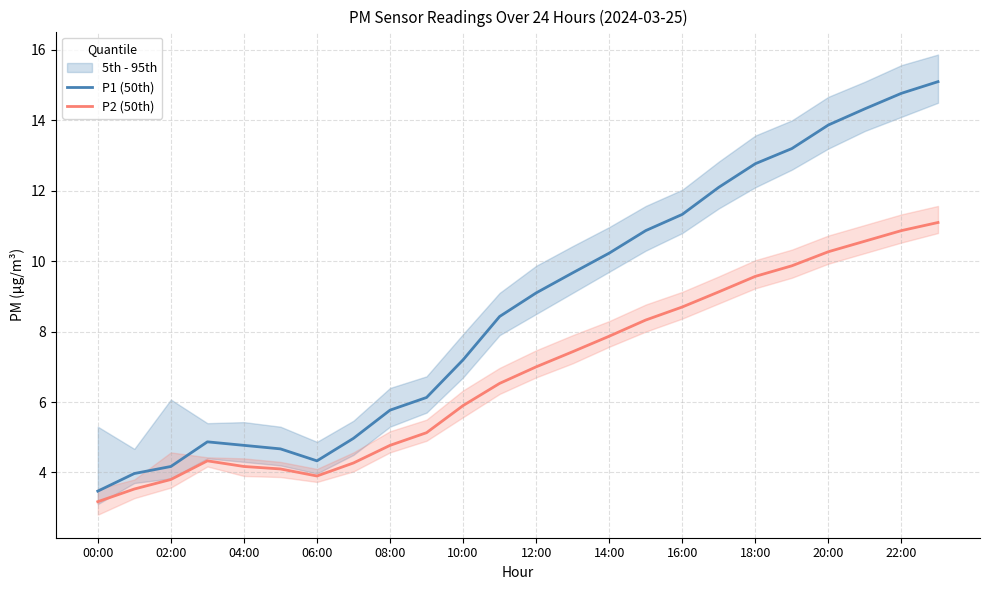

The value of P1 (50th) at 23 is 20.5. True or false?

False